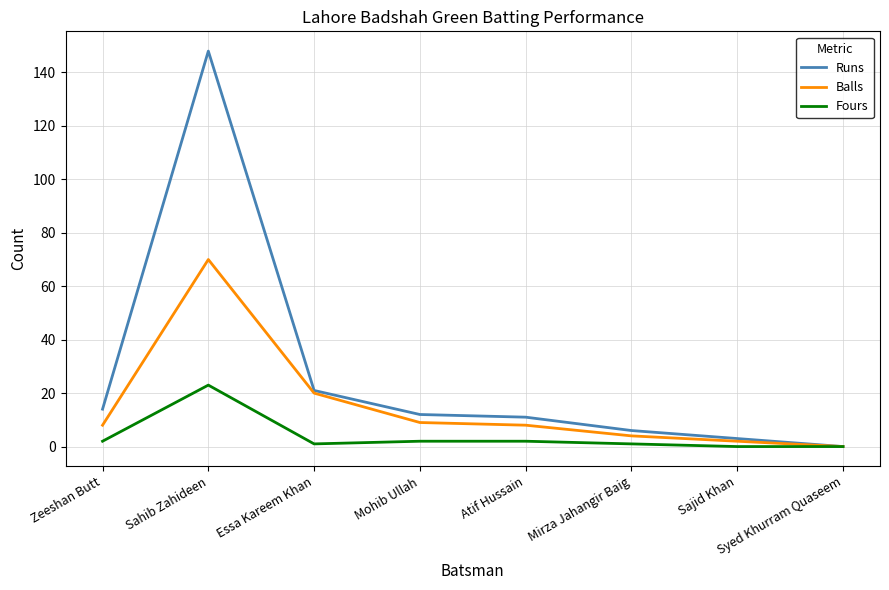

What is the maximum value for Fours?

23